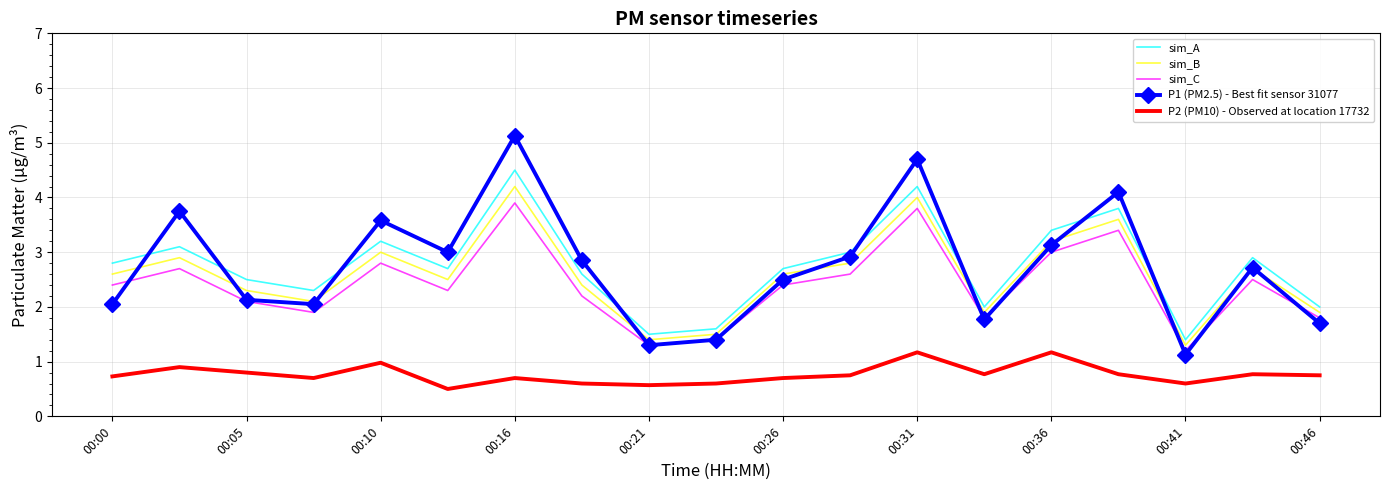

Which series has the widest spread of values?

P1 (PM2.5) - Best fit sensor 31077